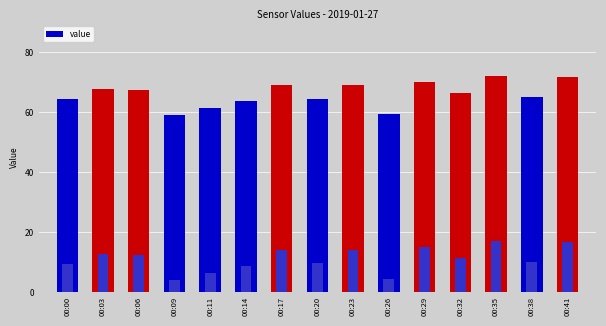

The chart shows a value of 64.4 at 00:00. True or false?

True